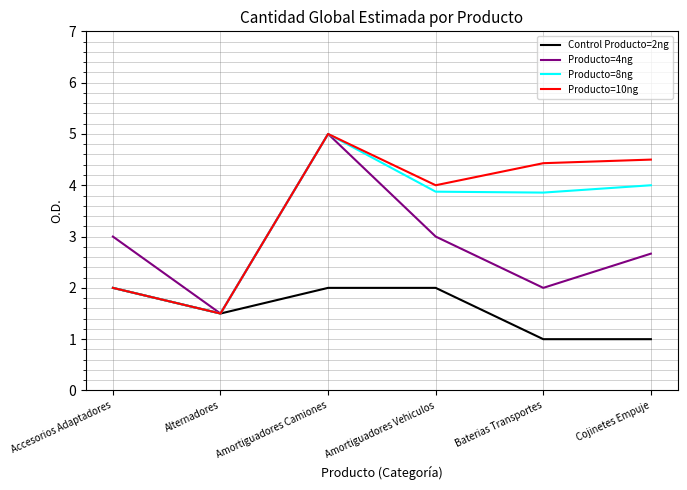

What is the total value across all series at Amortiguadores Camiones?

17.0